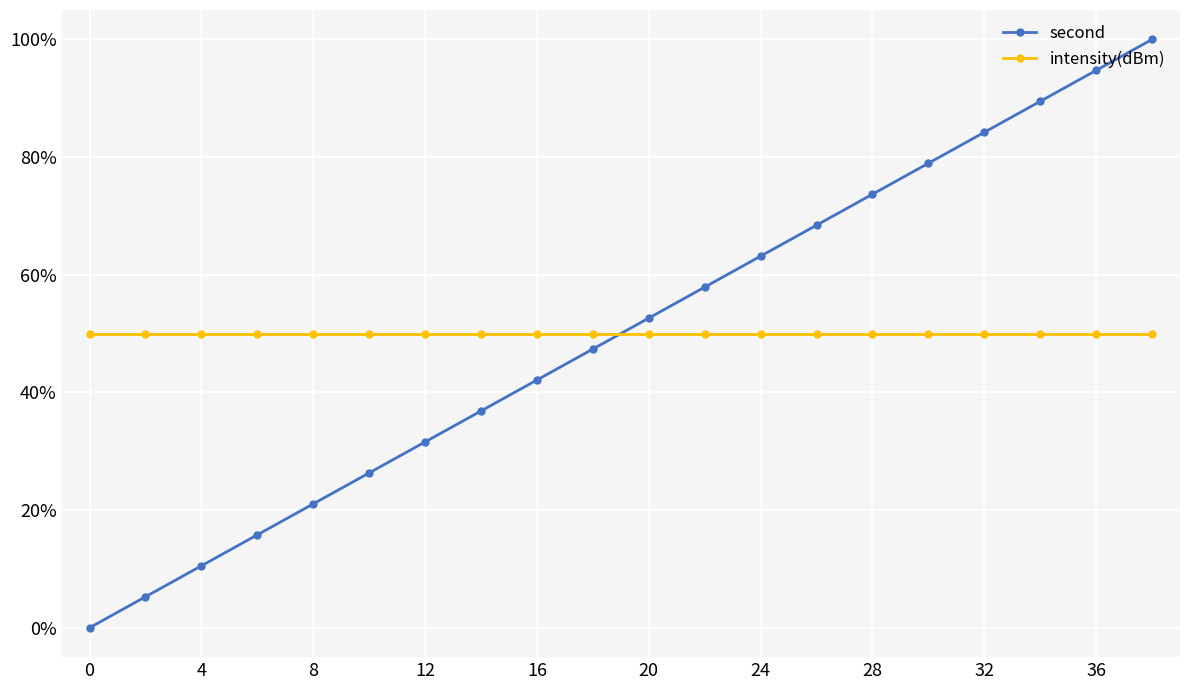

What is the value of the second point at the 17th from the left?

84.2